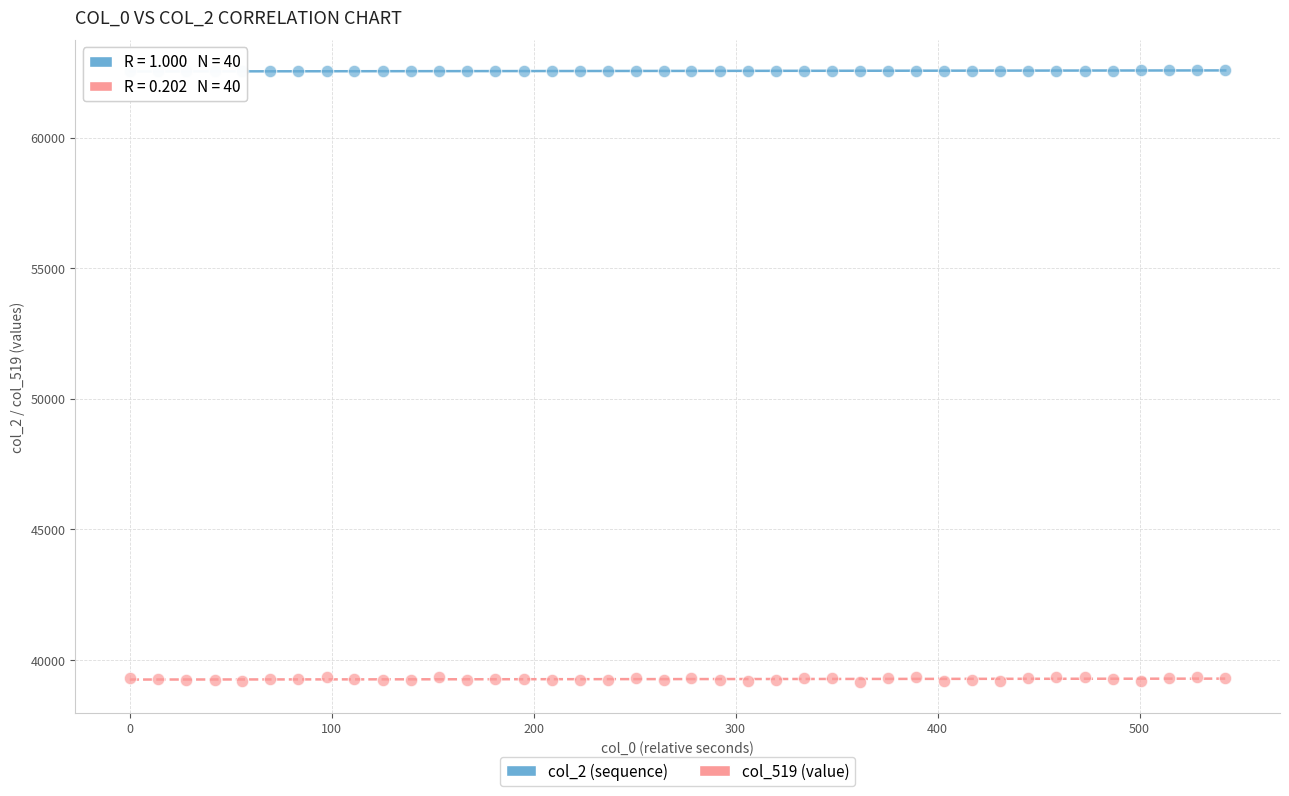

Which series contains the lowest Y value?

col_519 (value)